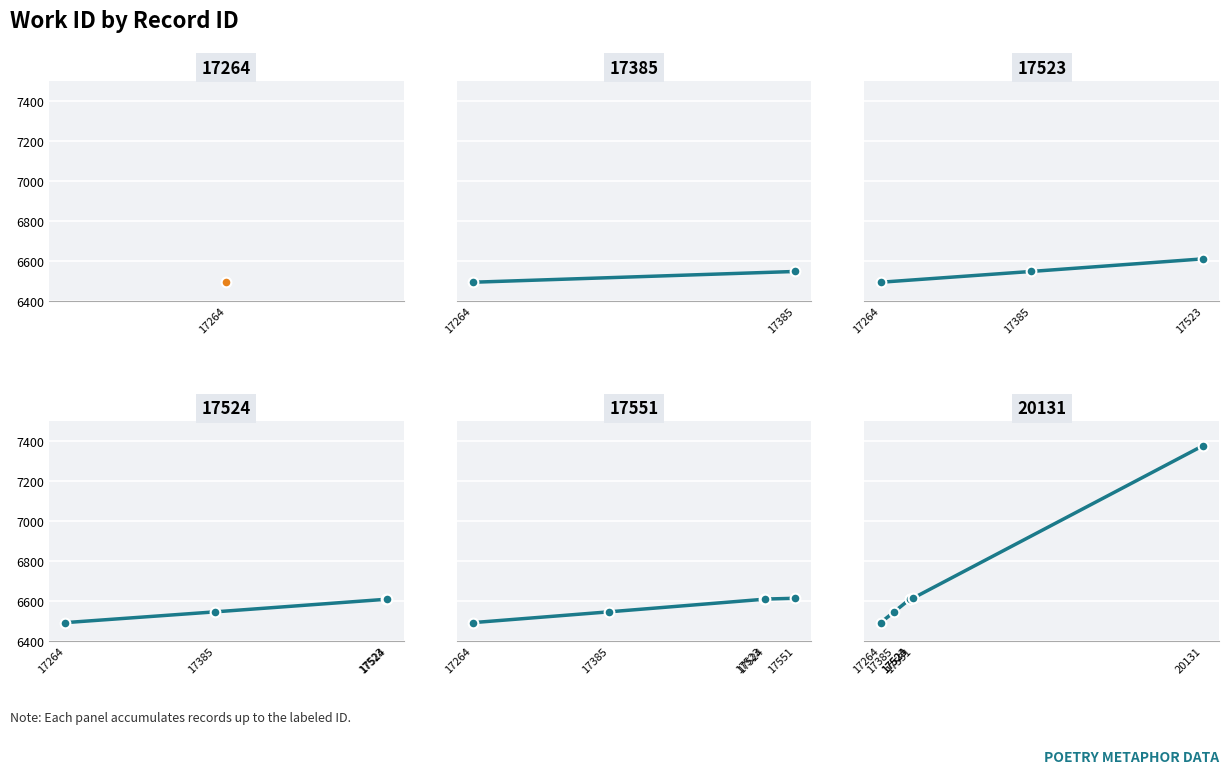

What is the ratio of the value at 17551 to the value at 17264?

1.0